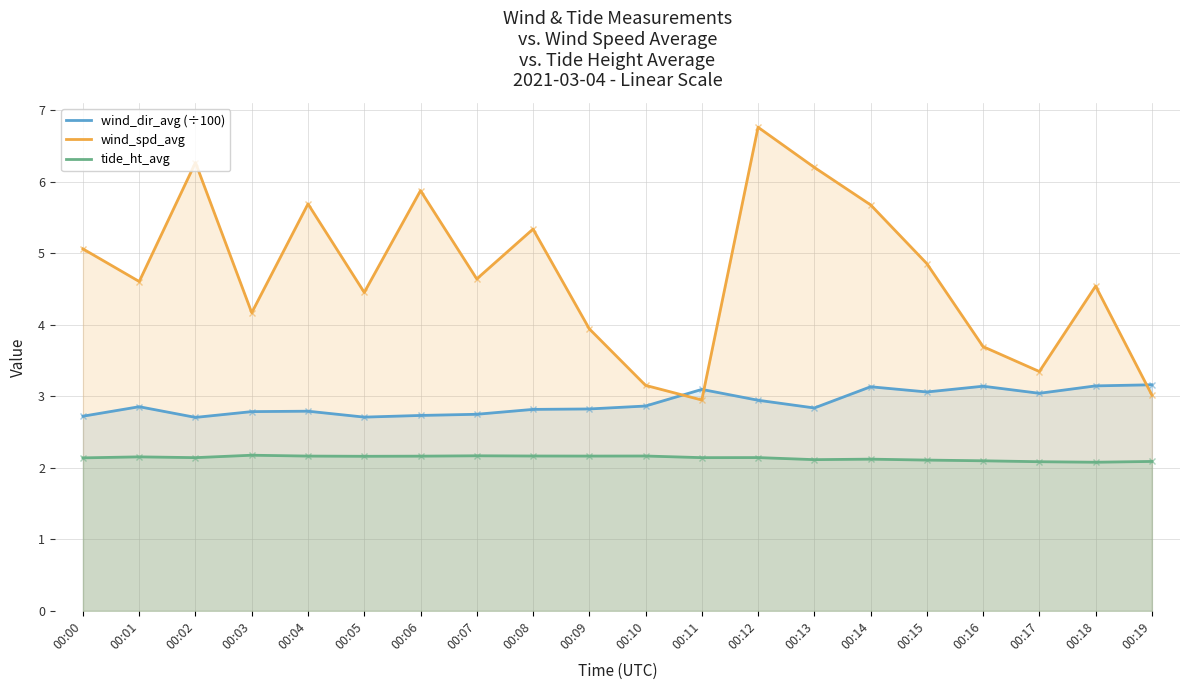

Which has a higher value, 00:13 or 00:04?

00:13